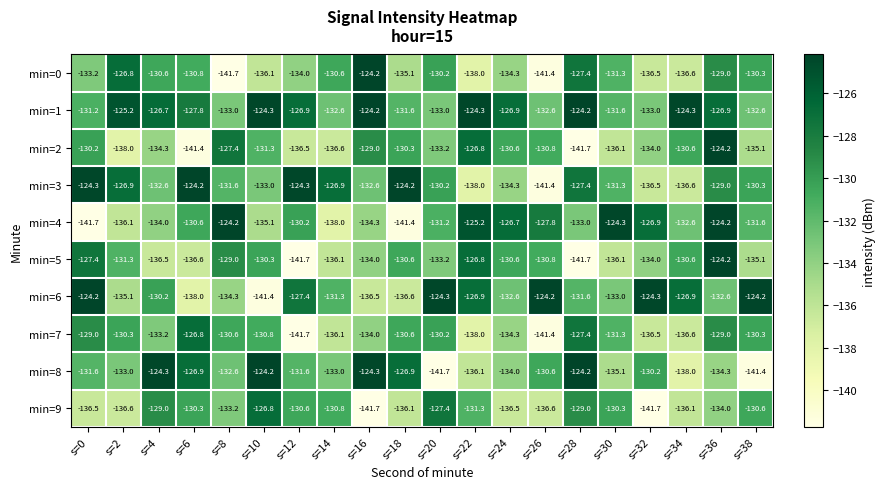

The min=1 series shows -131.6 at s=18. True or false?

True